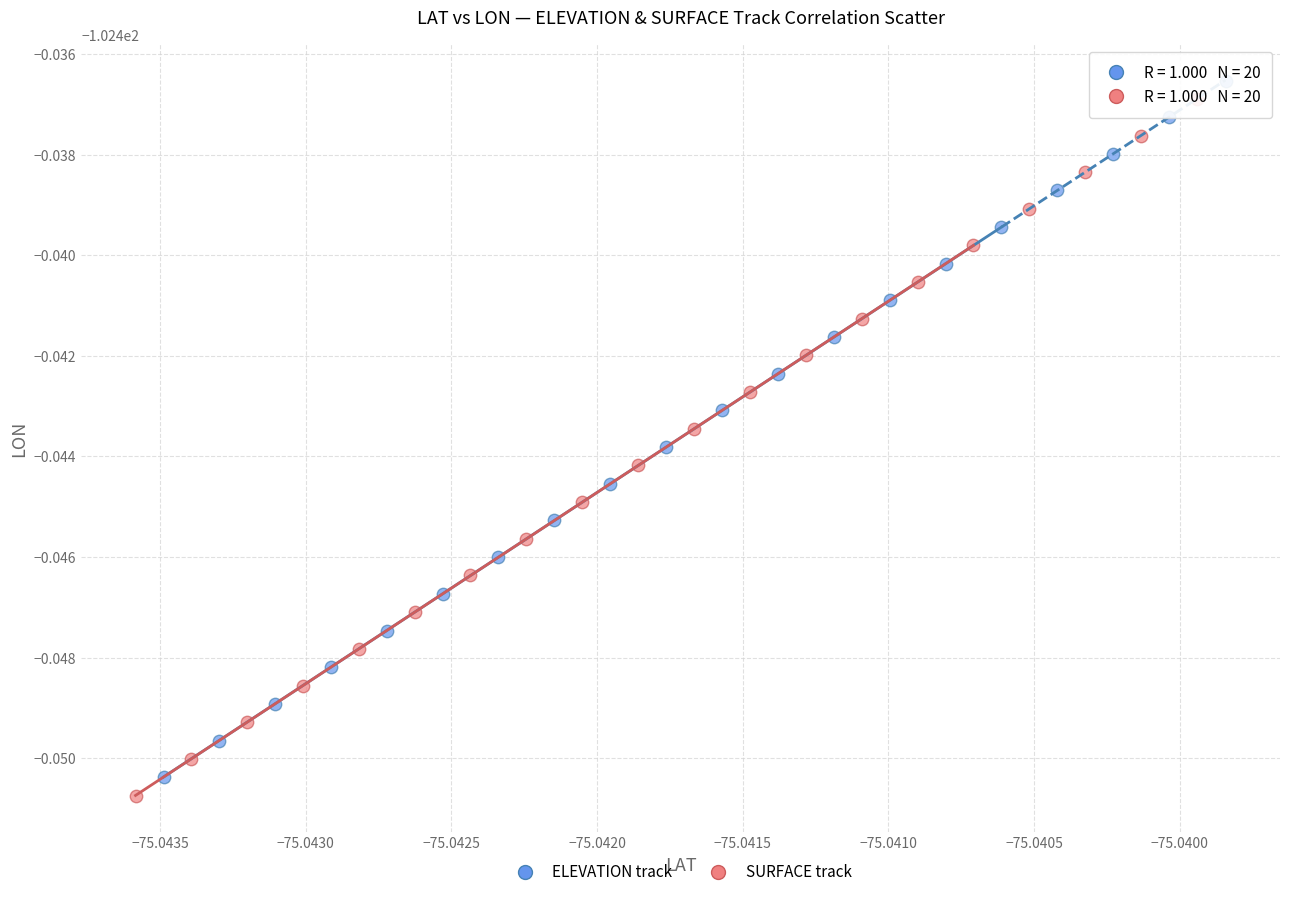

Which series has the widest spread of Y values?

SURFACE track